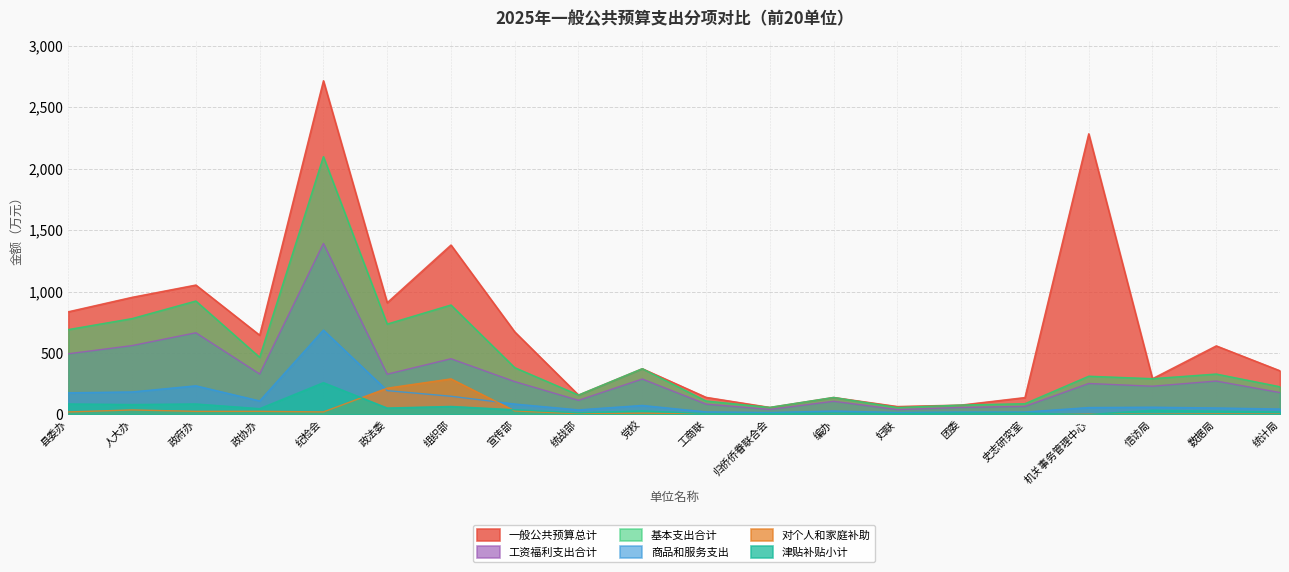

How many values in the 基本支出合计 series exceed 328?

10